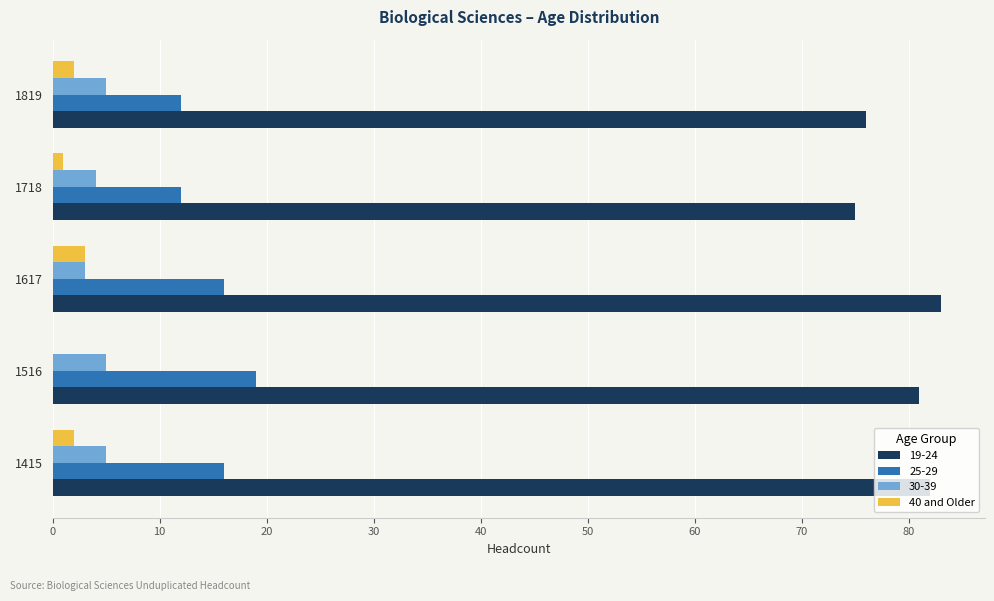

What is the approximate value of 40 and Older at 1617?

3